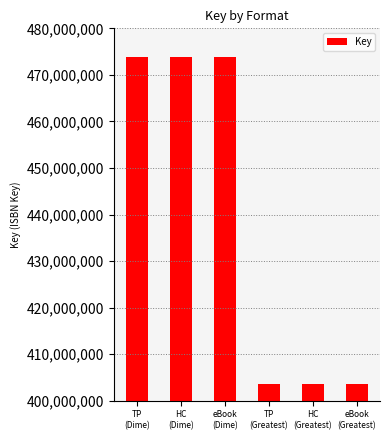

Does the chart contain any negative values?

No